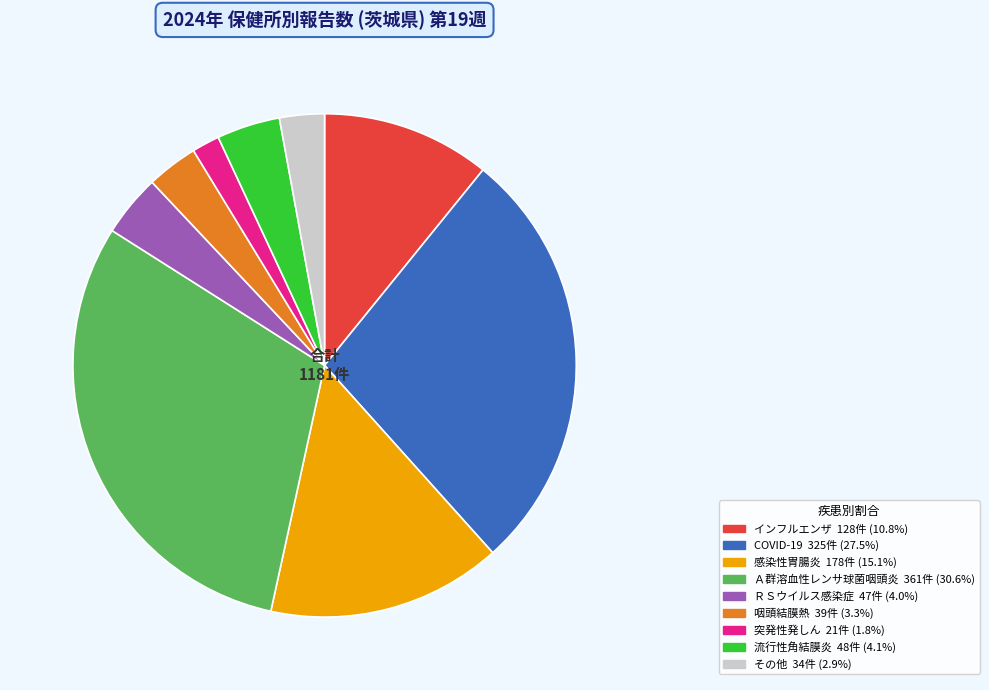

Is there any slice that represents more than half of the pie?

No